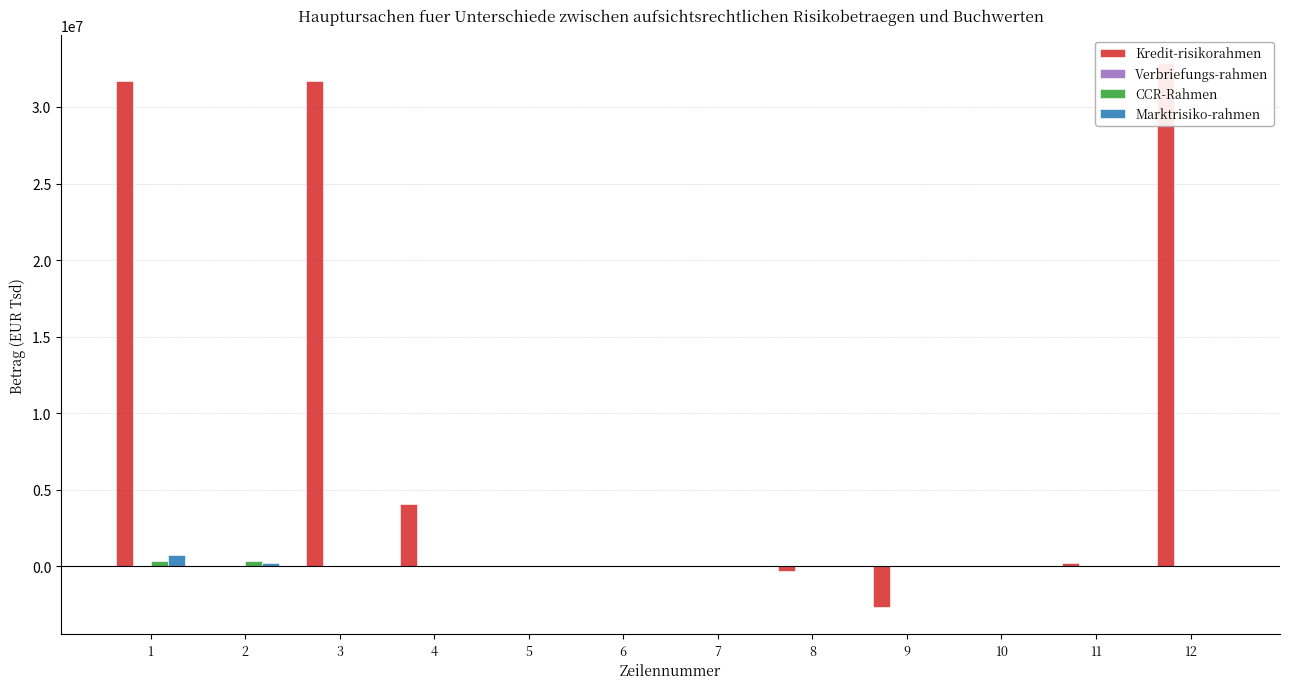

What is the total value across all series at 9?

-2652465